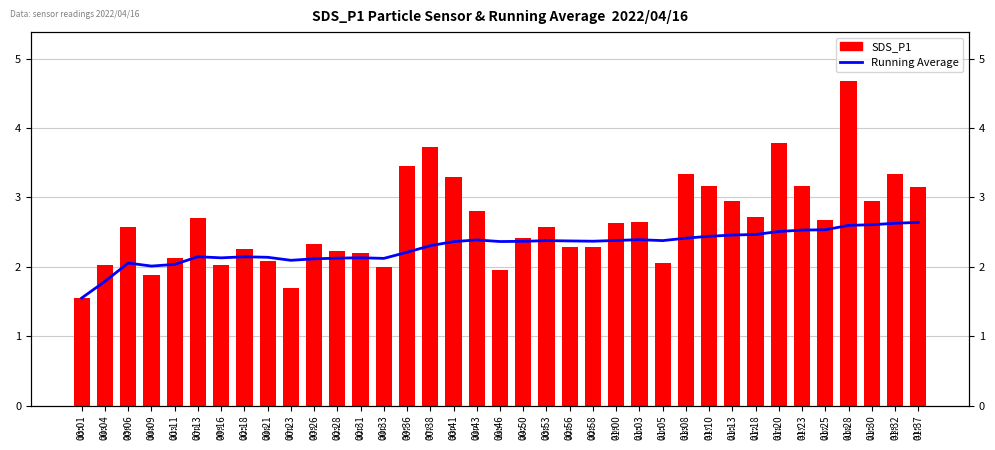

What is the label of the 33rd bar from the left?

01:25